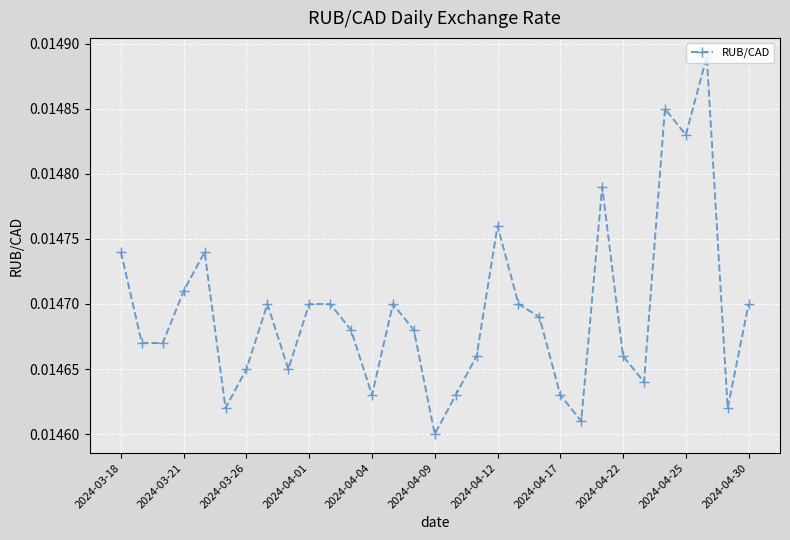

How many values are between 0 and 1?

31